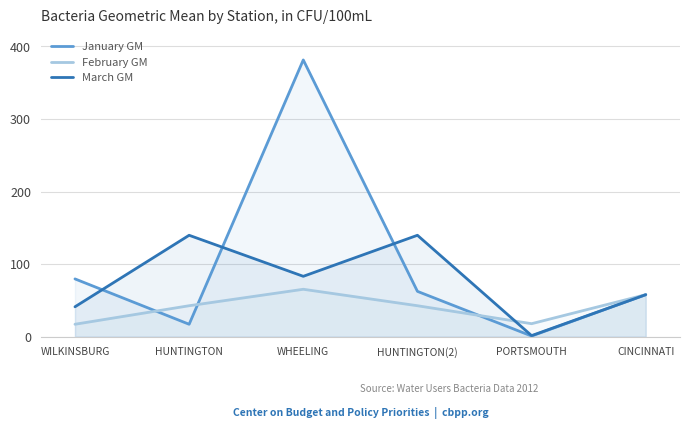

What is the approximate value of February GM at CINCINNATI?

58.0